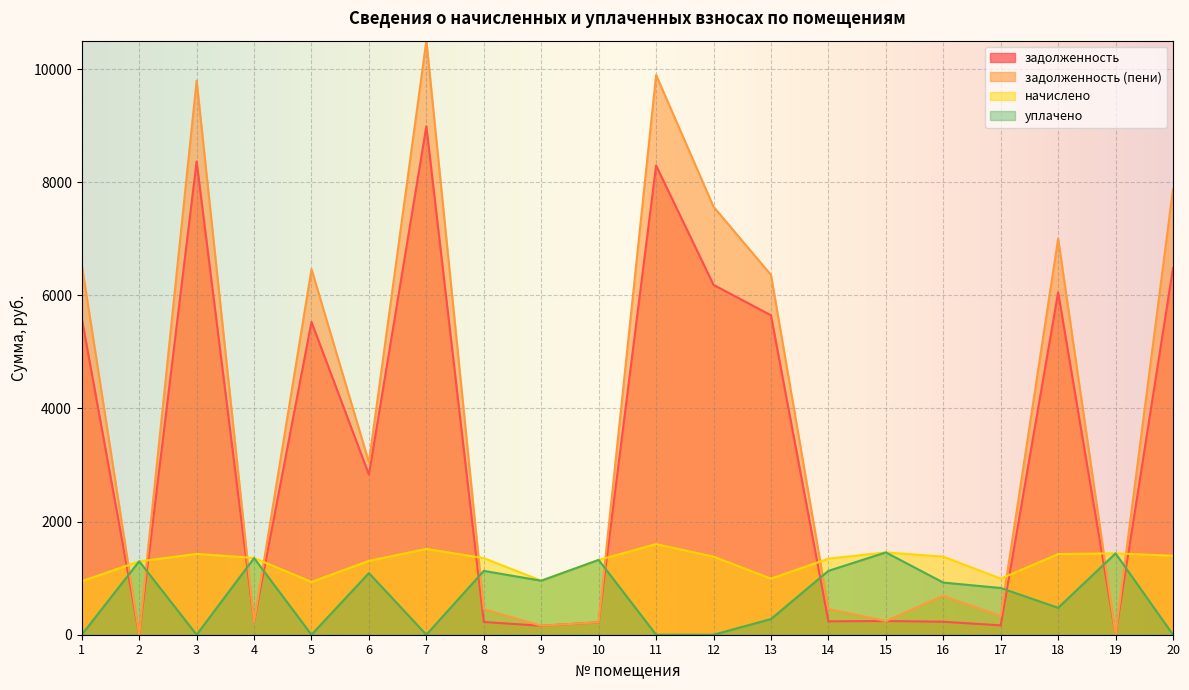

What is the sum of all уплачено values?

13672.1